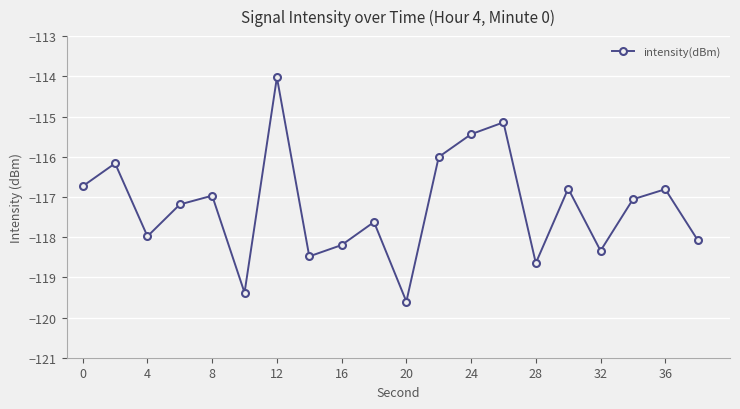

What is the minimum value shown in the chart?

-119.6